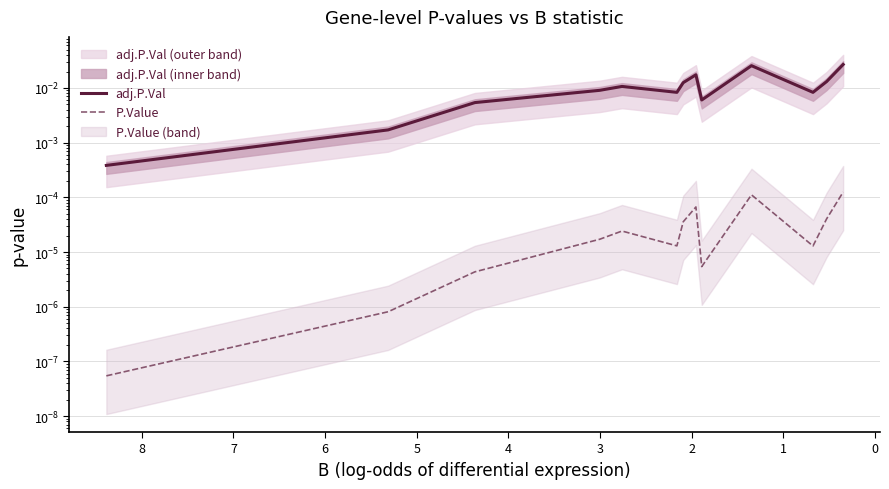

In adj.P.Val, how many points are lower than both neighbors (excluding endpoints)?

3